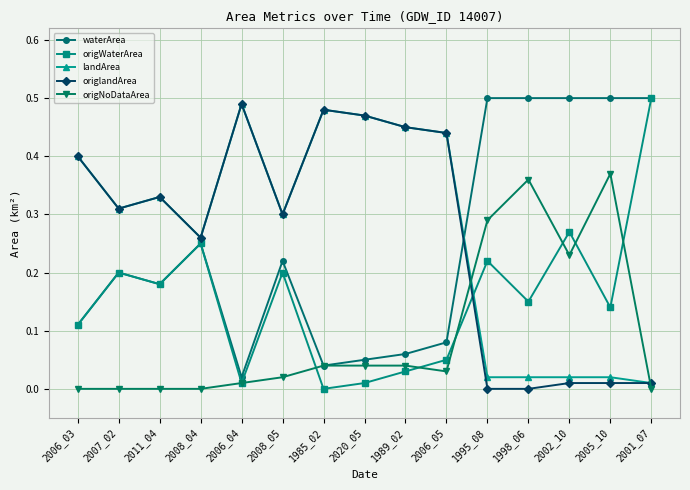

What is the total value across all series at 1995_08?

1.0